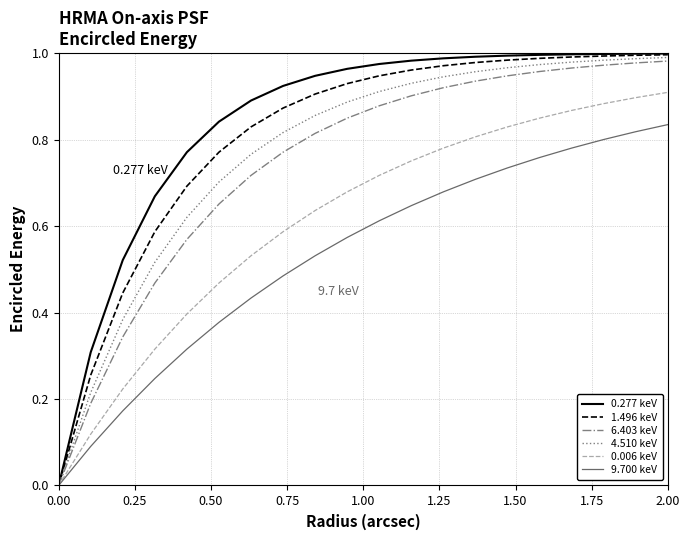

Which series has the widest spread of values?

0.277 keV